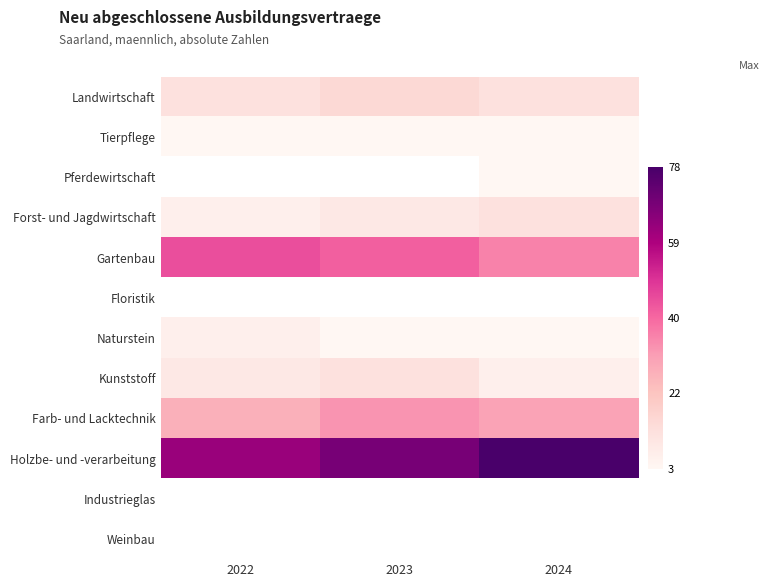

True or false: Farb- und Lacktechnik has a value of 39.4 at 2022.

False